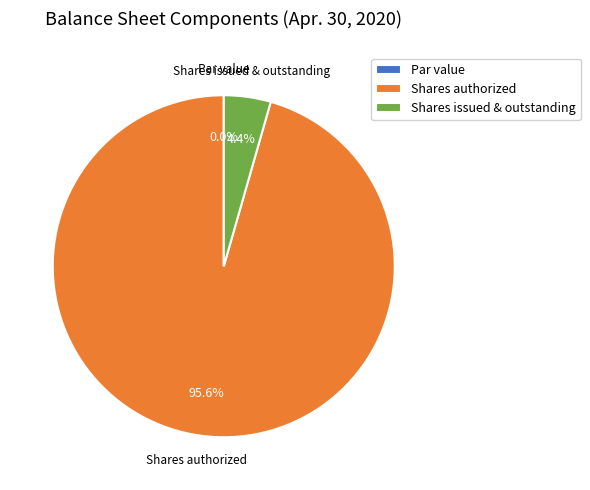

Does Common stock shares authorized represent more than half of the total?

Yes